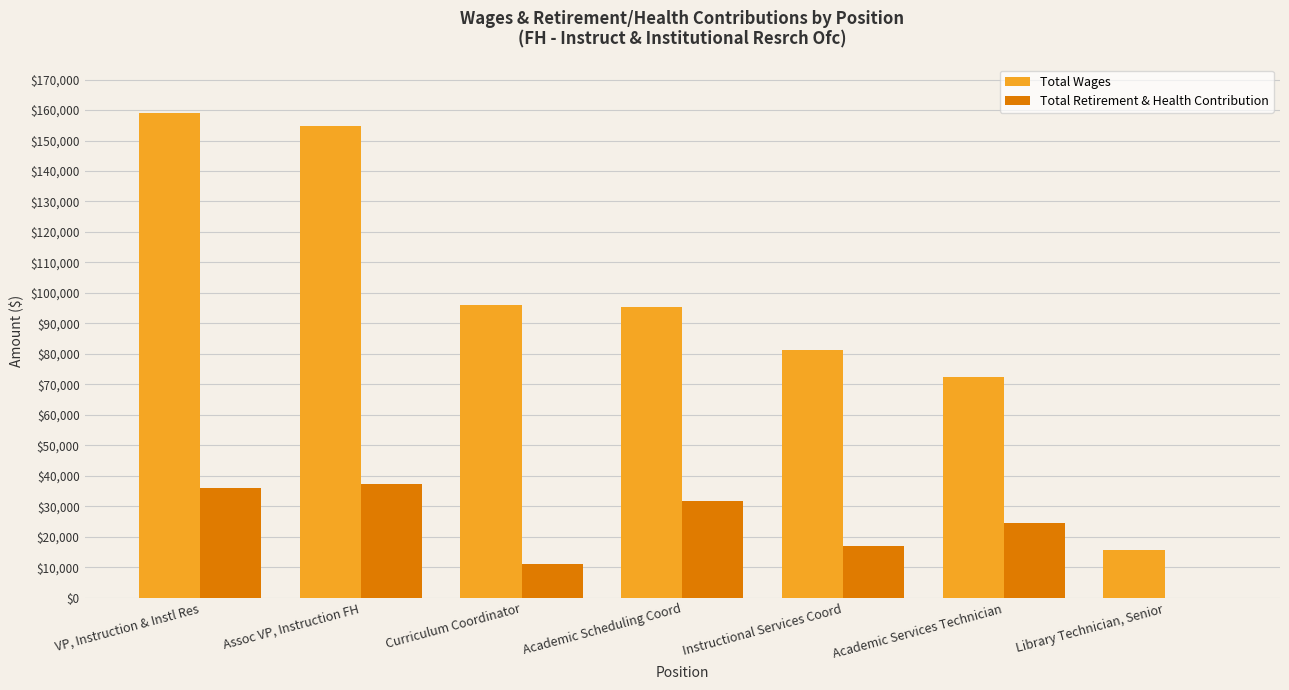

What is the maximum value for Total Retirement & Health Contribution?

37484